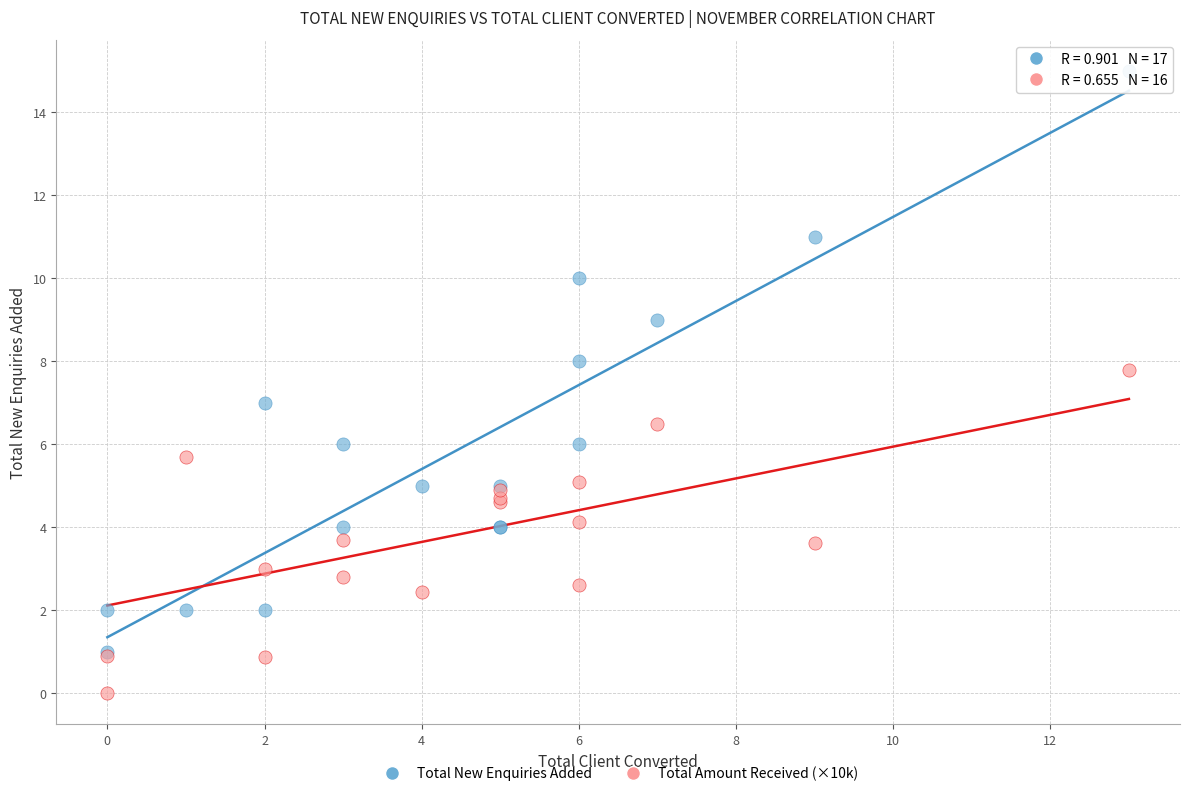

Which series reaches the minimum Y coordinate?

Total Amount Received (×10k)